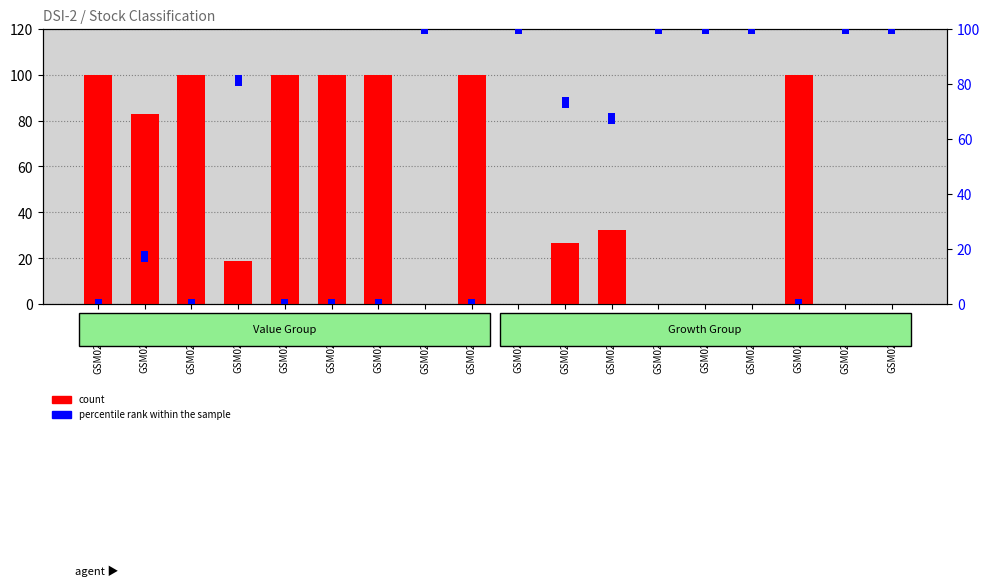

What is the average value?

47.8